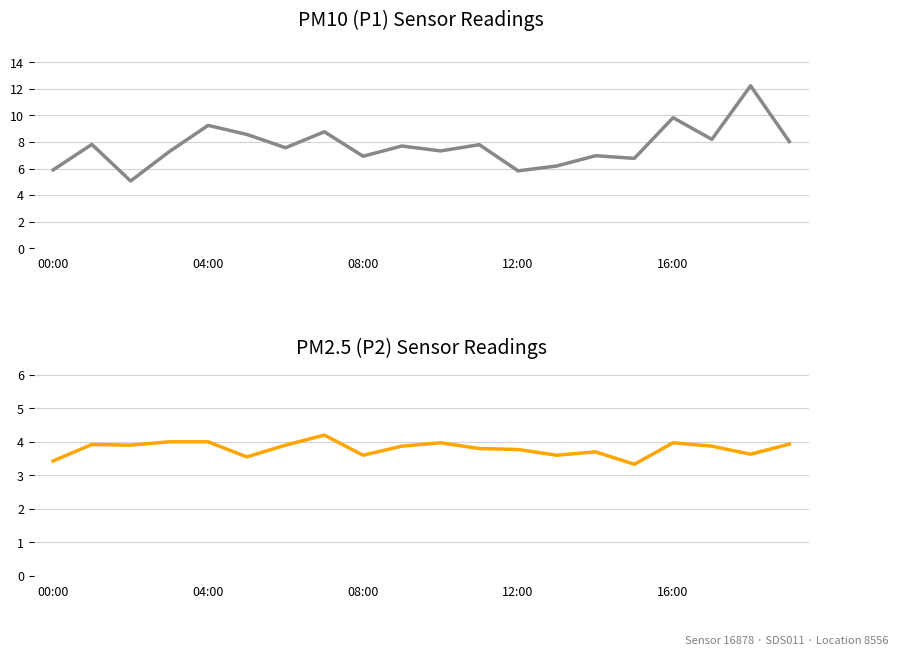

How many lines are shown in the chart?

2